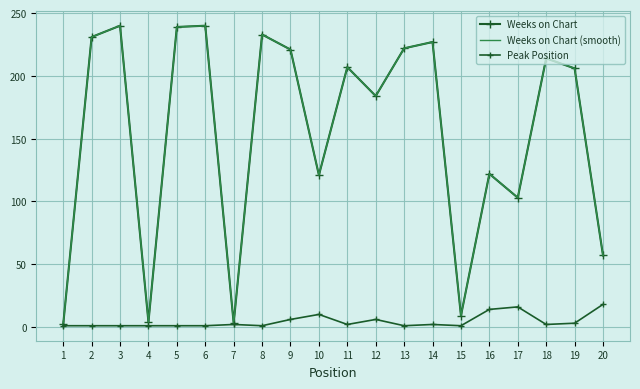

What is the approximate value of Weeks on Chart (smooth) at 19, to the nearest 5?

205